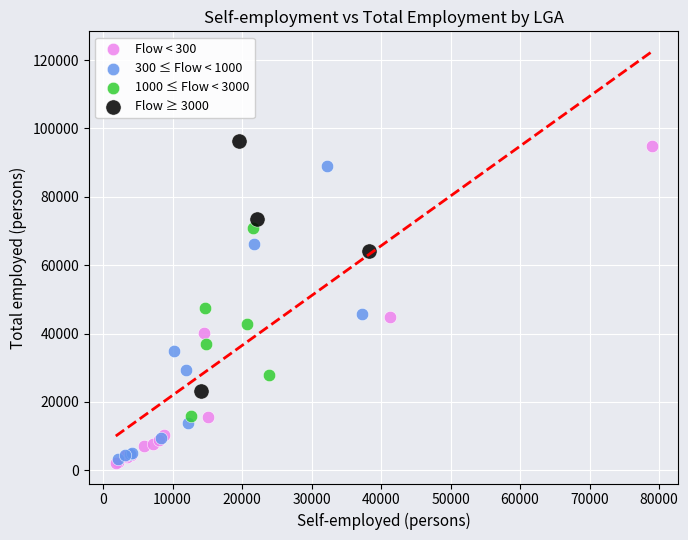

Which series has the widest spread of Y values?

Flow < 300